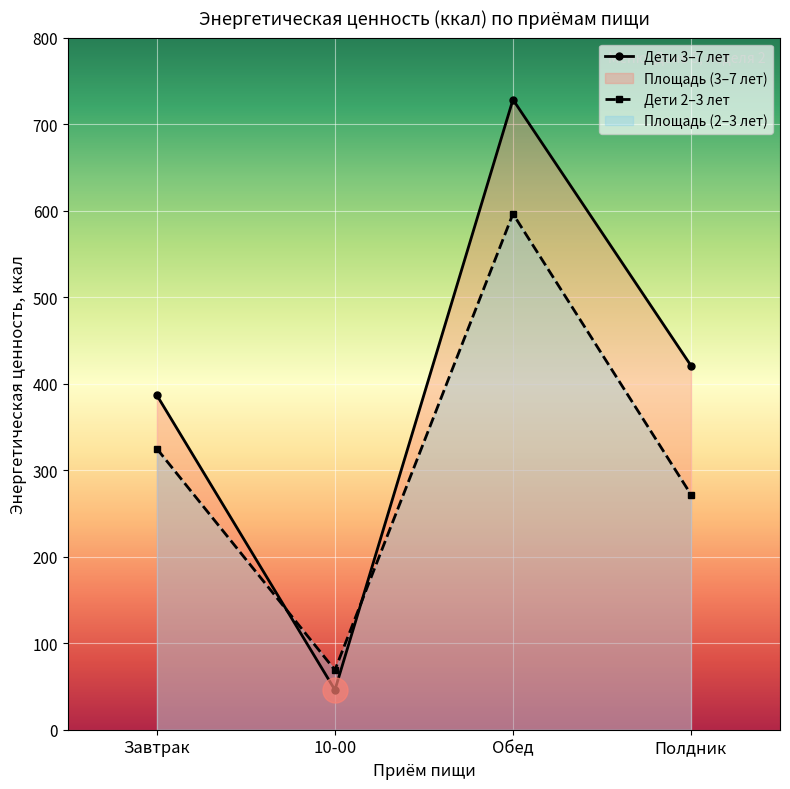

Reading left to right, list all the values displayed in this chart.

Дети 3–7 лет: 386.5	46.0	728.3	420.8
Дети 2–3 лет: 324.7	69.0	596.3	271.8